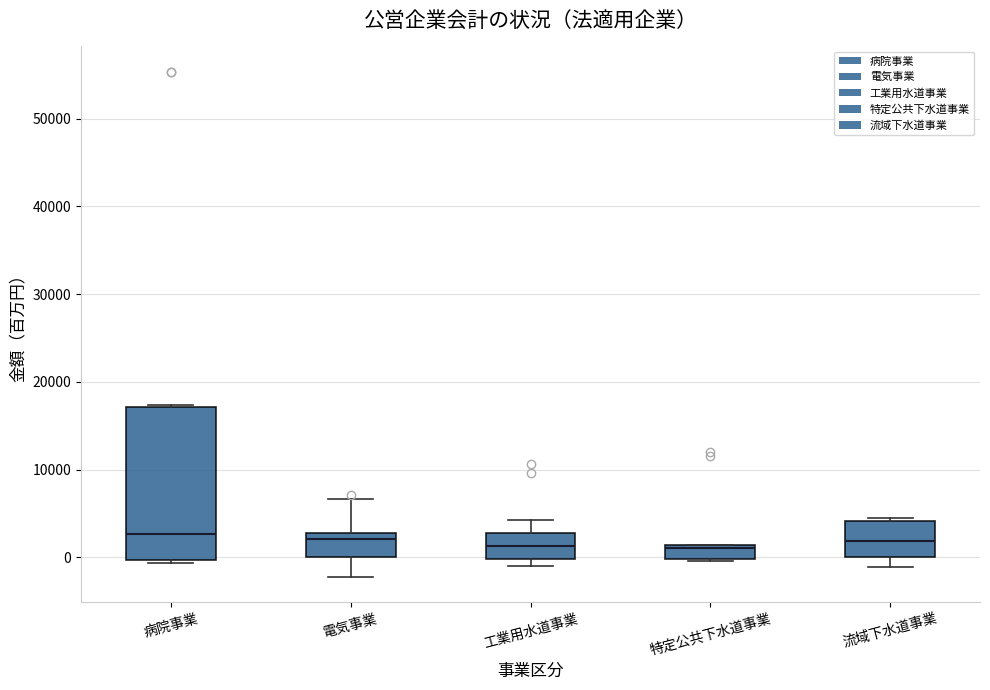

Reading left to right, read every box against the y-axis: the position of its median line, the range the box covers, and the ends of its whiskers. The values are not printed on the chart, so give them approximately, as read against the axis.

病院事業: median 3000, box 0 to 17000, whiskers -1000 to 17000
電気事業: median 2000, box 0 to 3000, whiskers -2000 to 7000
工業用水道事業: median 1000, box 0 to 3000, whiskers -1000 to 4000
特定公共下水道事業: median 1000 (just below the box's upper edge), box 0 to 1000, whiskers 0 to 1000
流域下水道事業: median 2000, box 0 to 4000, whiskers -1000 to 4000 (just above the box's upper edge)